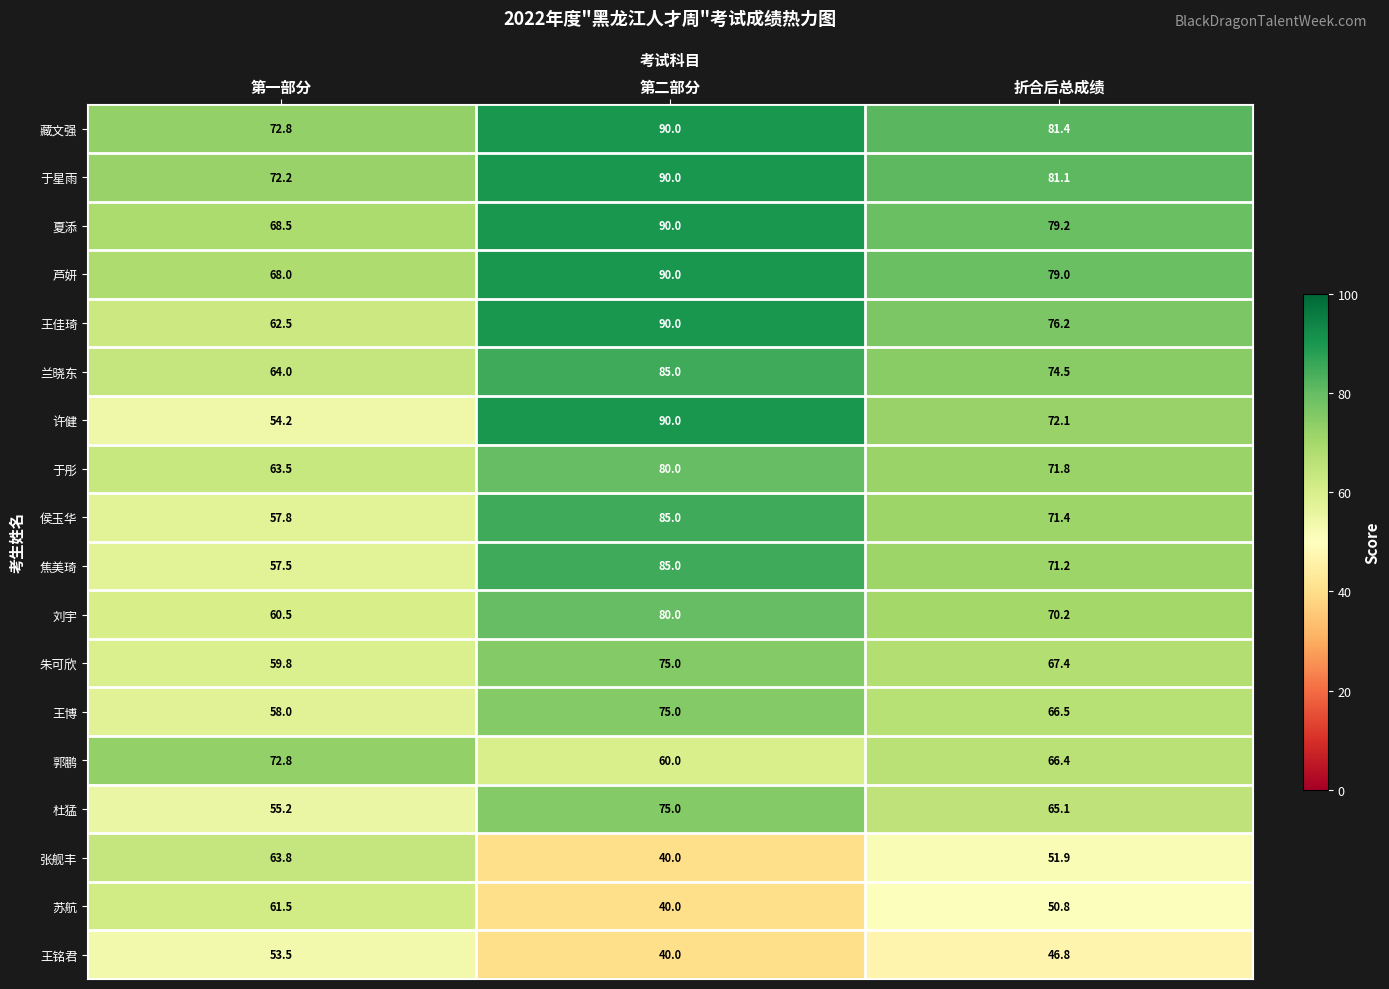

What is the difference between the maximum and minimum values in the 苏航 series?

21.5